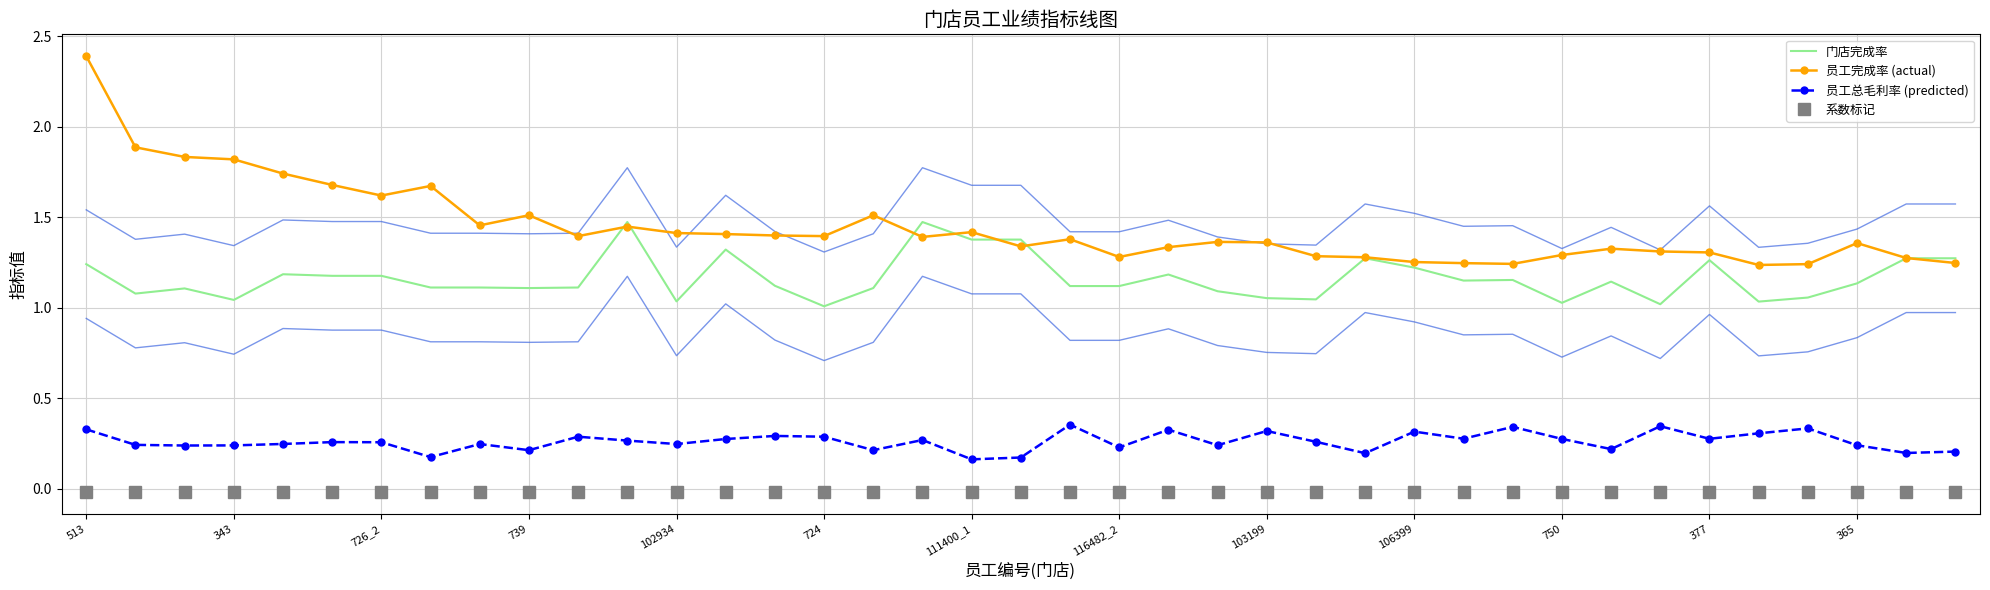

What is the greatest value displayed?

2.4